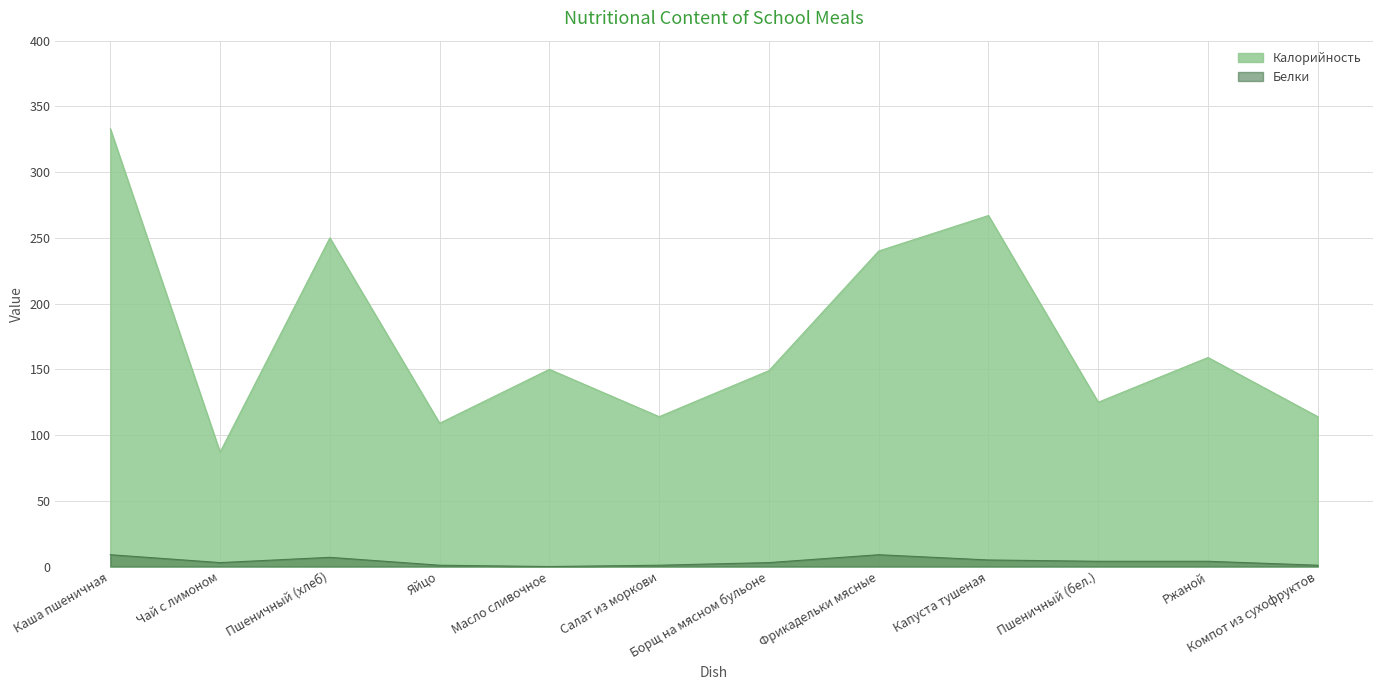

What is the difference between the second highest and minimum values in the Калорийность series?

180